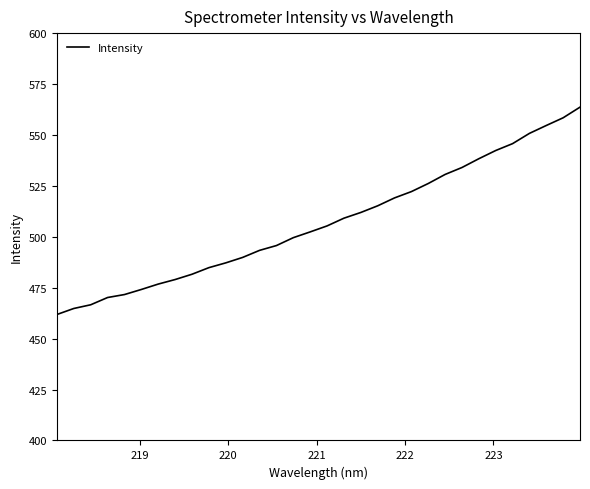

What is the minimum value shown in the chart?

461.8